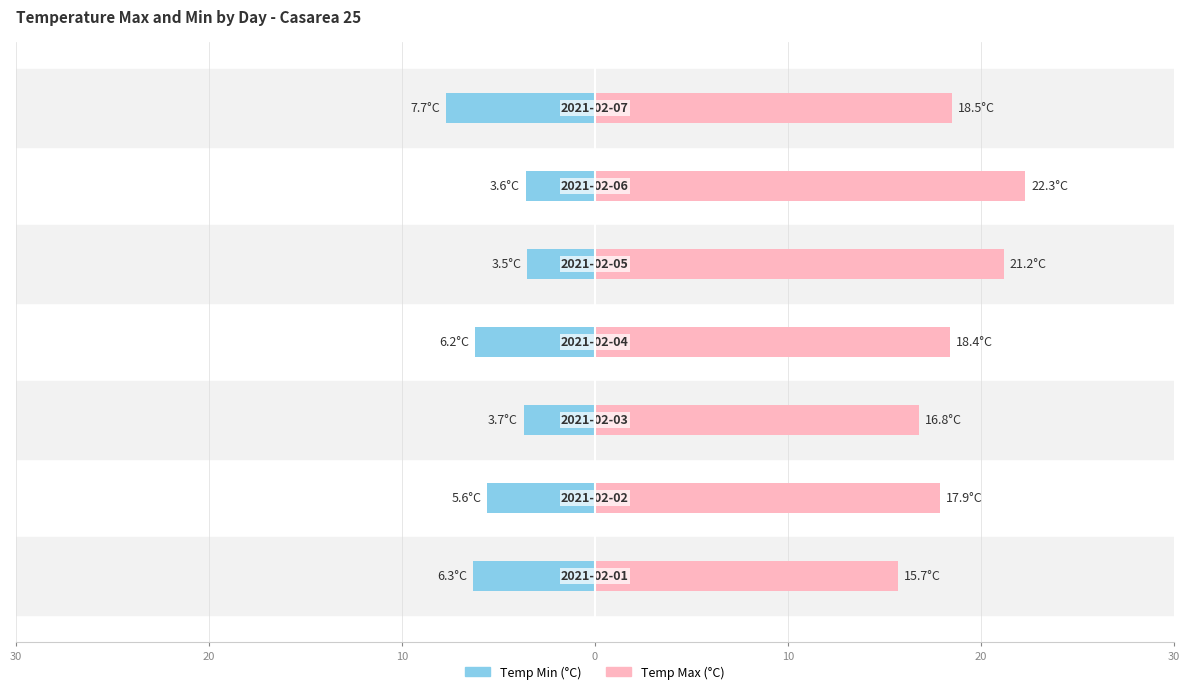

Which series has the largest range (max minus min)?

Temp Max (°C)